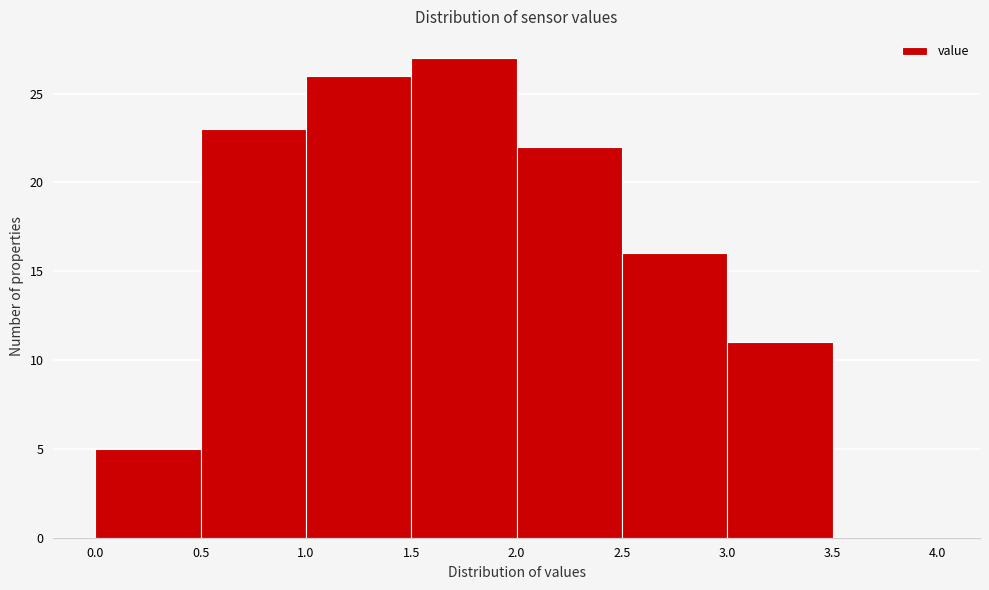

Reading left to right, transcribe this chart: for each bar, give the range it covers on the x-axis and its height. The values are not printed on the chart, so give them approximately, as read against the axis.

0.0 to 0.5: 5
0.5 to 1.0: 23
1.0 to 1.5: 26
1.5 to 2.0: 27
2.0 to 2.5: 22
2.5 to 3.0: 16
3.0 to 3.5: 11
3.5 to 4.0: 0